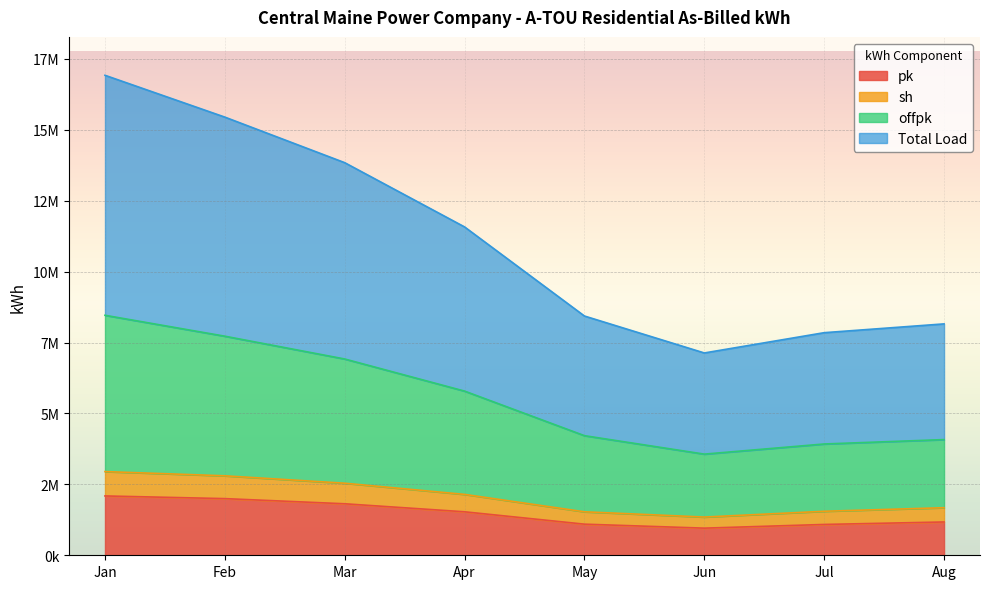

Where does the pk series first go above 1532467?

Jan